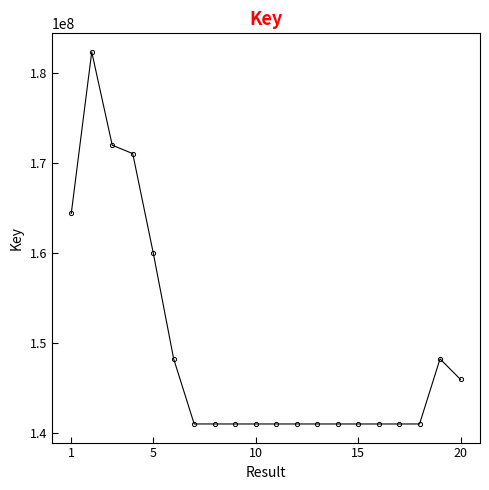

What is the smallest value displayed?

141014008